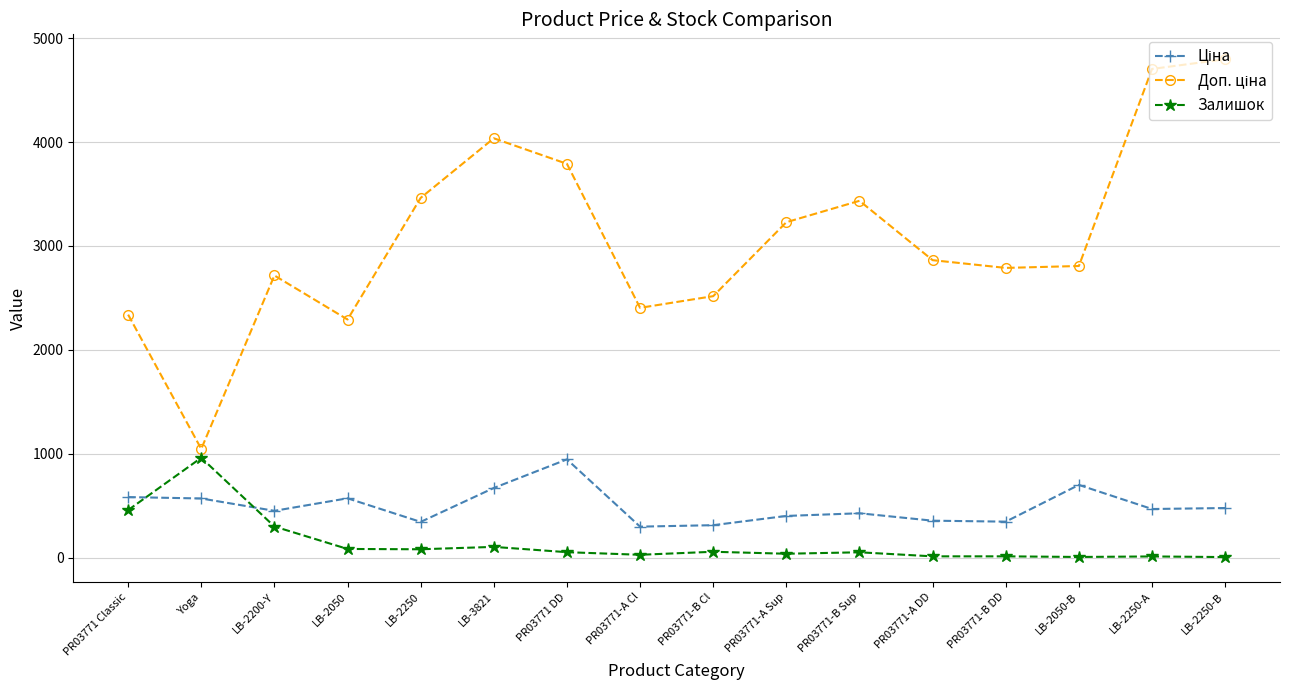

What is the difference between the Залишок values at PR03771 Classic and LB-2200-Y?

158.0